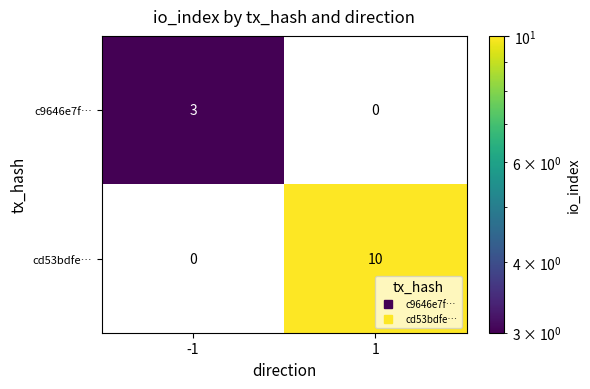

Count the number of categories in the chart.

2